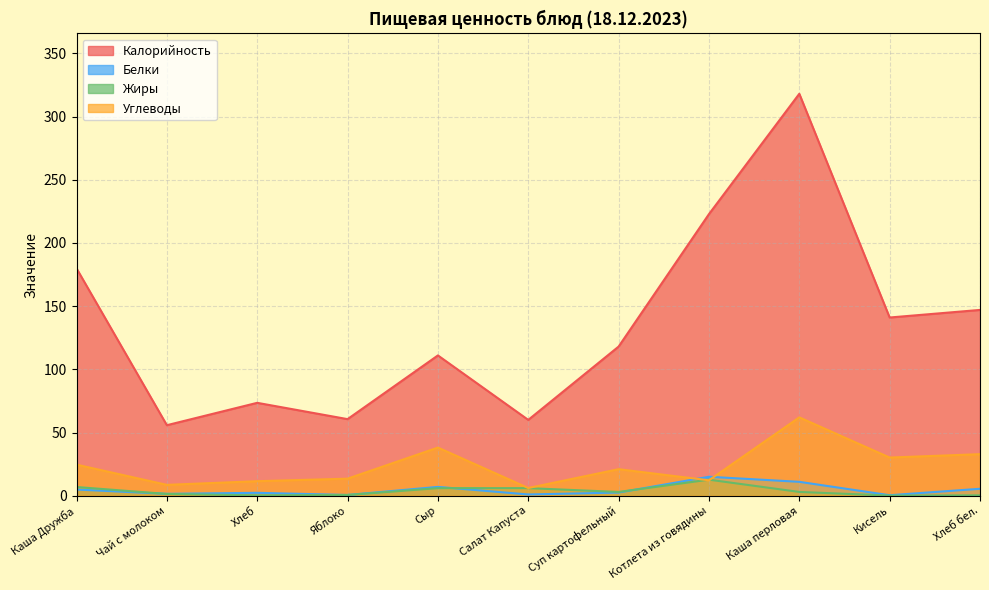

True or false: Жиры and Углеводы intersect in this chart.

True